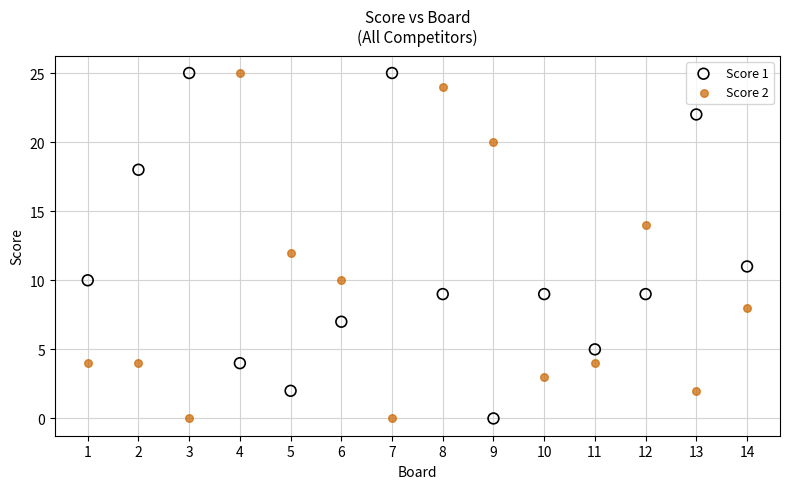

What is the X range (max minus min) for the scatter plot?

13